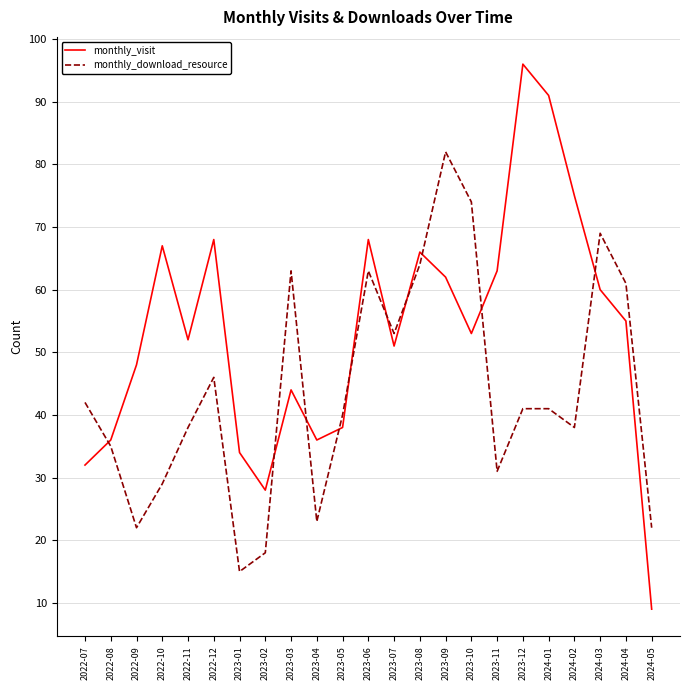

Rank the series by their average value, from lowest to highest.

monthly_download_resource, monthly_visit